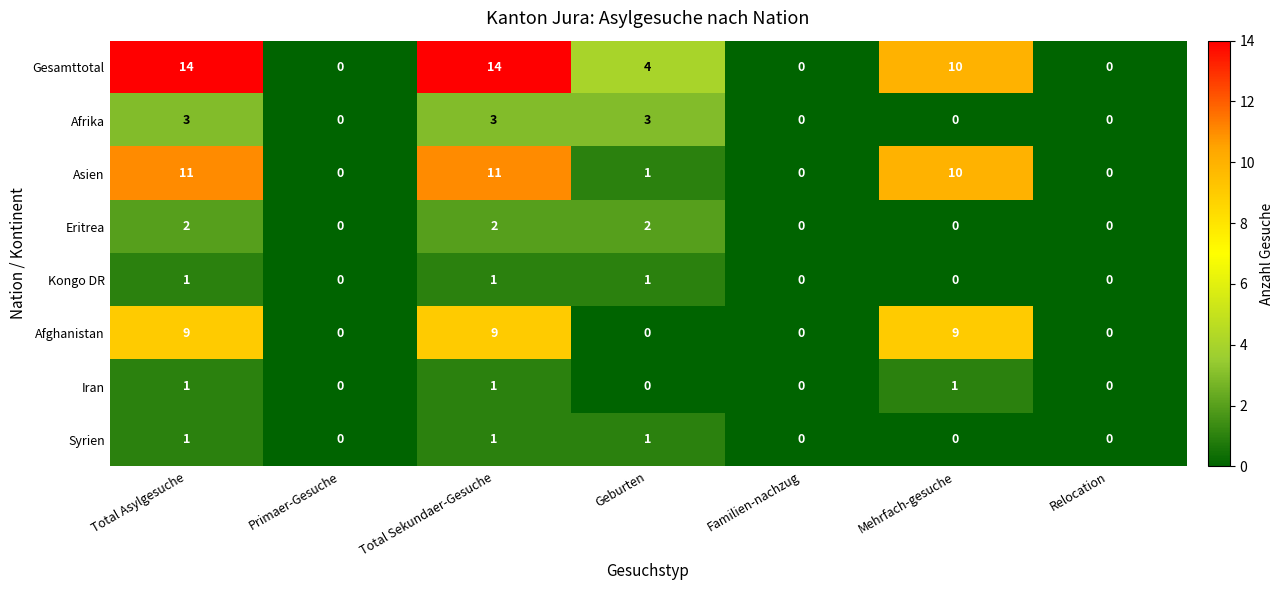

The value of Iran at Primaer-Gesuche is 0. True or false?

True